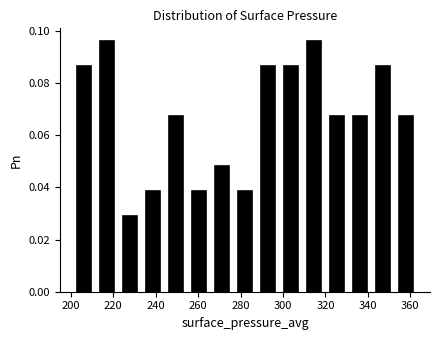

Reading left to right, list every bar in this chart as the range it spans on the x-axis followed by its height. Neither the bar edges nor the heights are printed on the chart, so give them approximately, as read against the axes.

200 to 212: 0.086
212 to 222: 0.096
222 to 234: 0.028
234 to 244: 0.038
244 to 254: 0.068
254 to 266: 0.038
266 to 276: 0.048
276 to 288: 0.038
288 to 298: 0.086
298 to 310: 0.086
310 to 320: 0.096
320 to 330: 0.068
330 to 342: 0.068
342 to 352: 0.086
352 to 364: 0.068